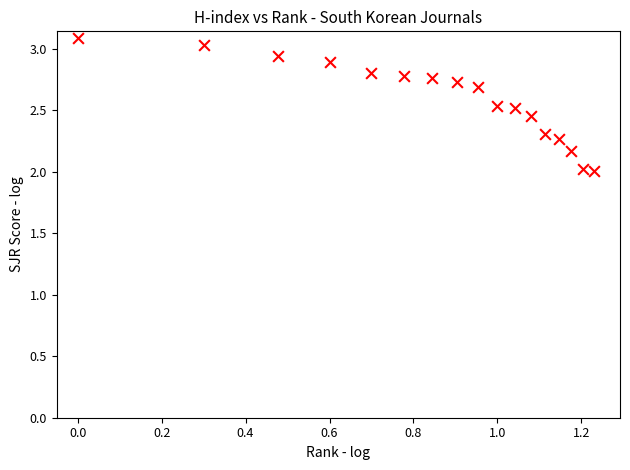

What is the range of X values (max minus min)?

1.2